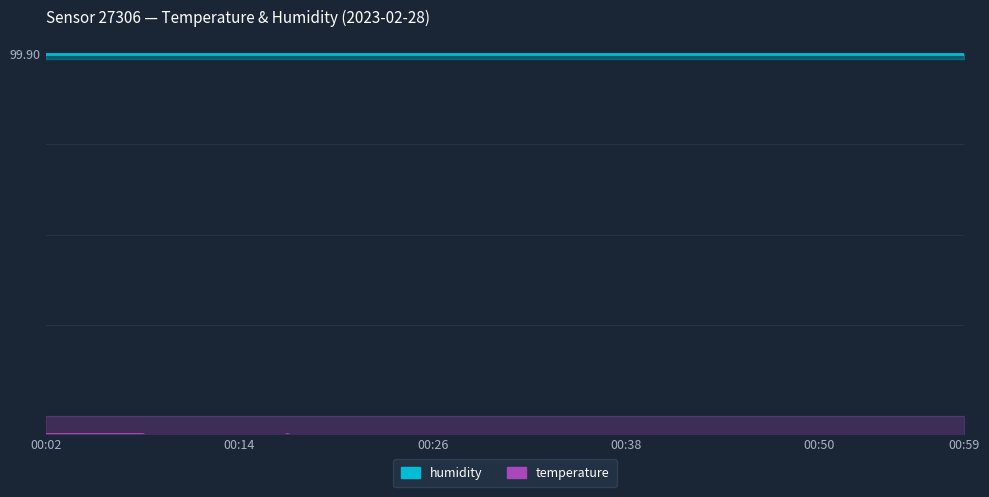

Where is the first local maximum?

00:17